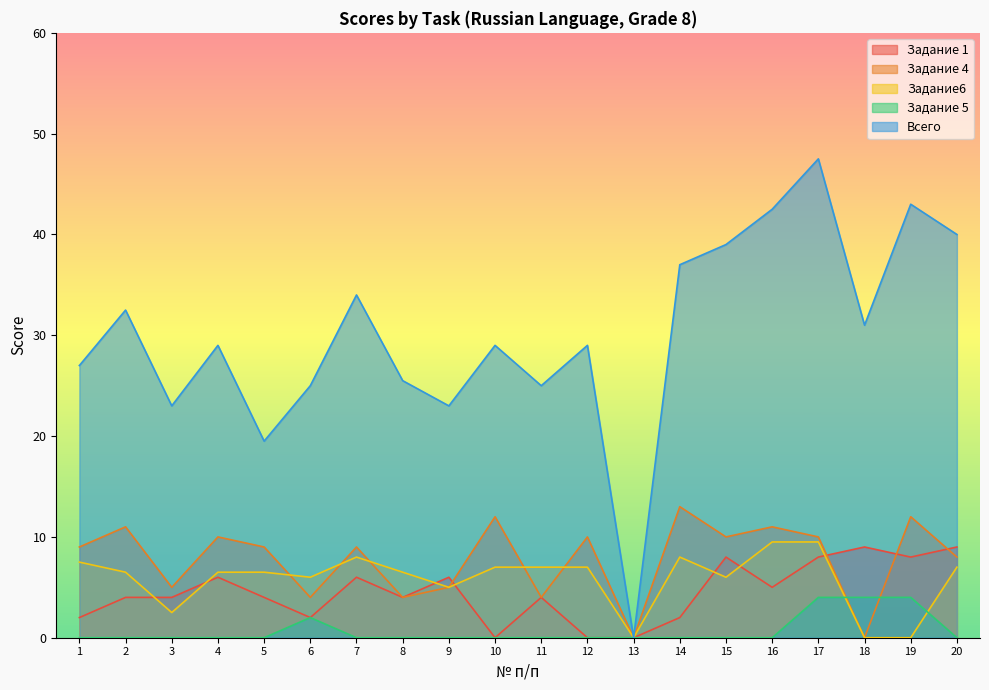

True or false: Задание6 has more than 2 interior local peaks.

False